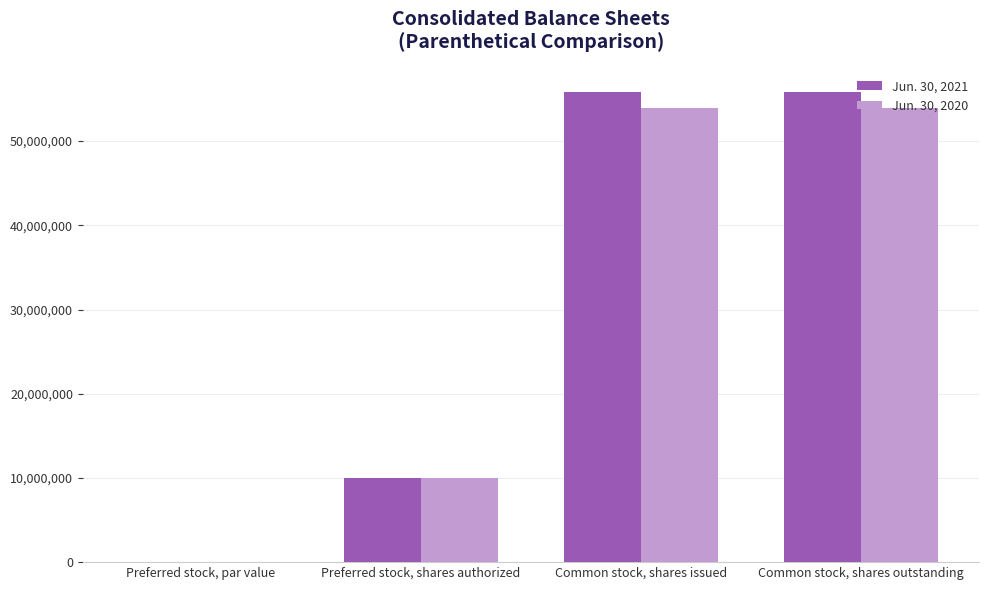

Is the value of Jun. 30, 2021 at Preferred stock, par value greater than the value of Jun. 30, 2020 at Preferred stock, shares authorized?

No